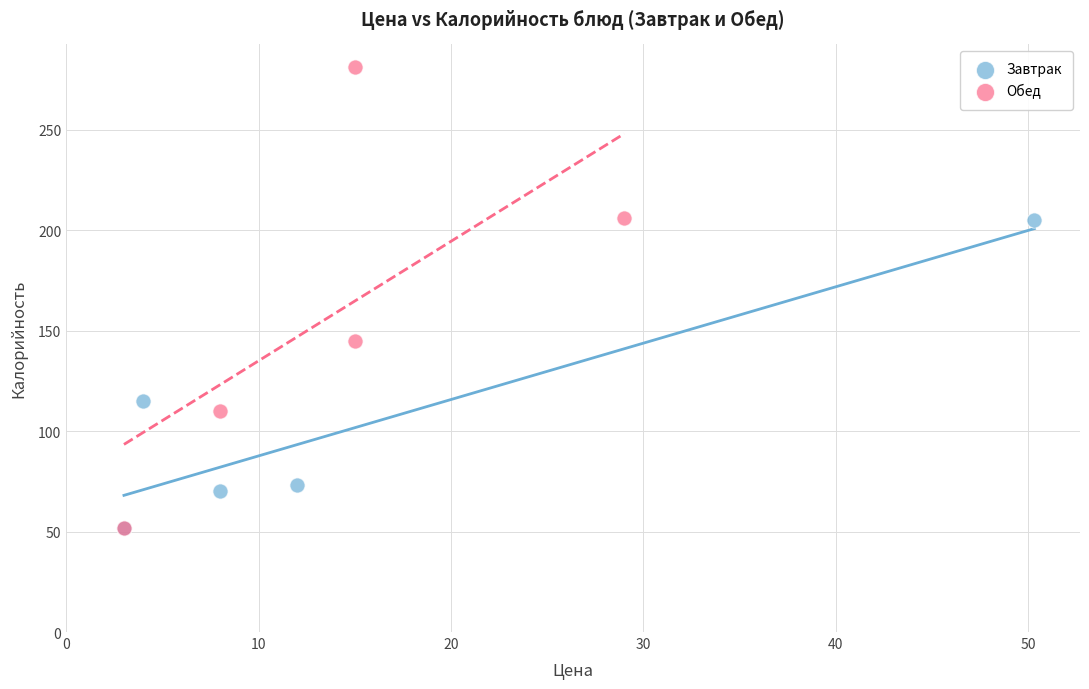

Which series has the largest Y range (max minus min)?

Обед